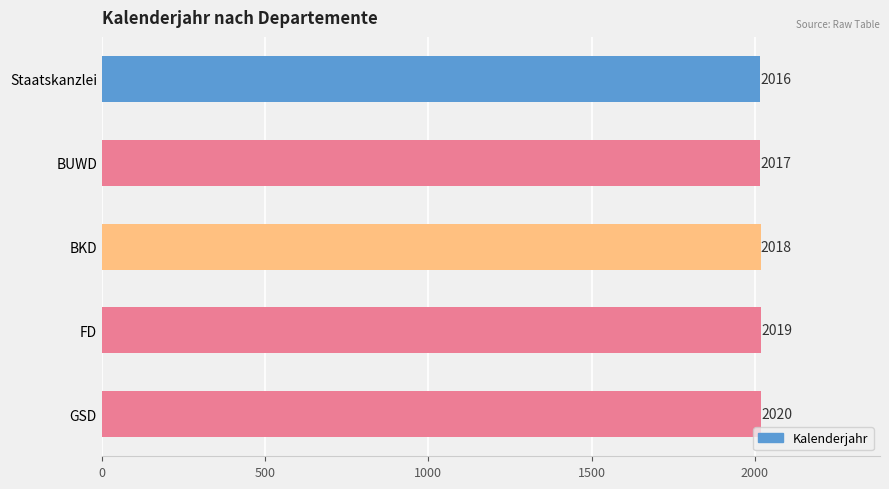

What is the average value?

2018